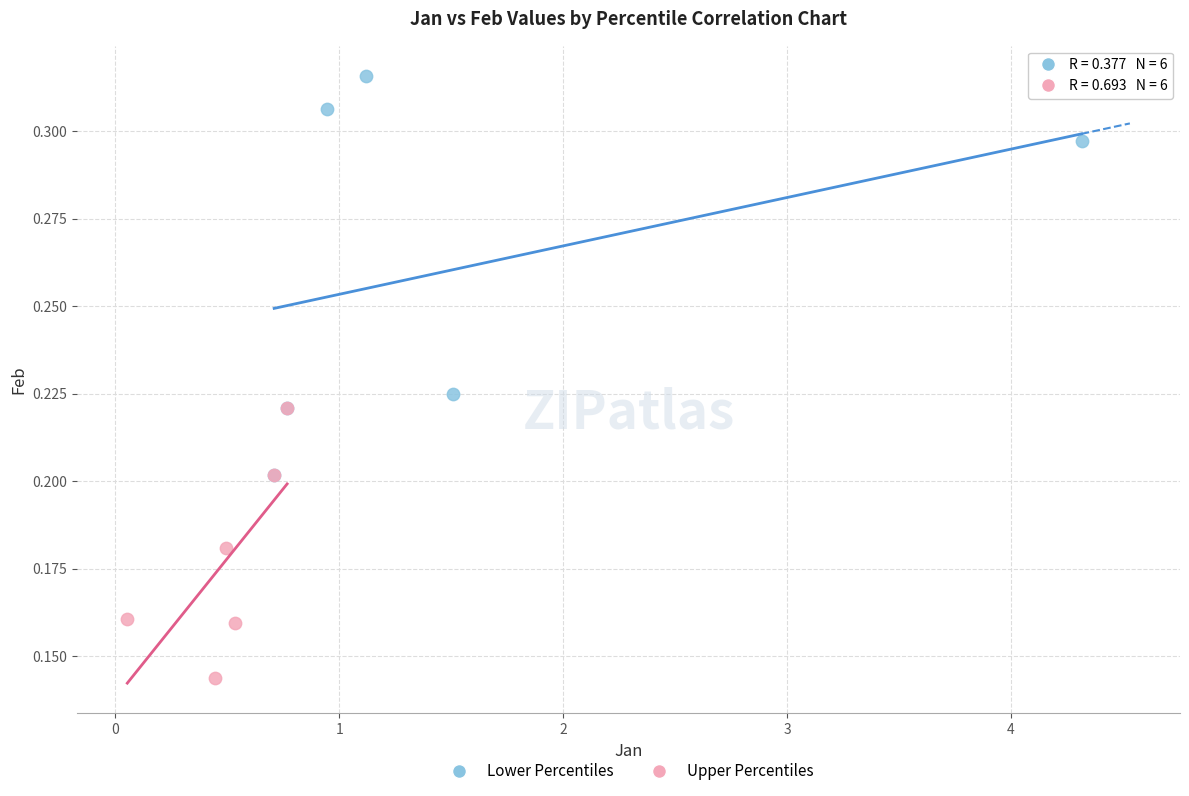

Which series has the largest Y range (max minus min)?

Lower Percentiles